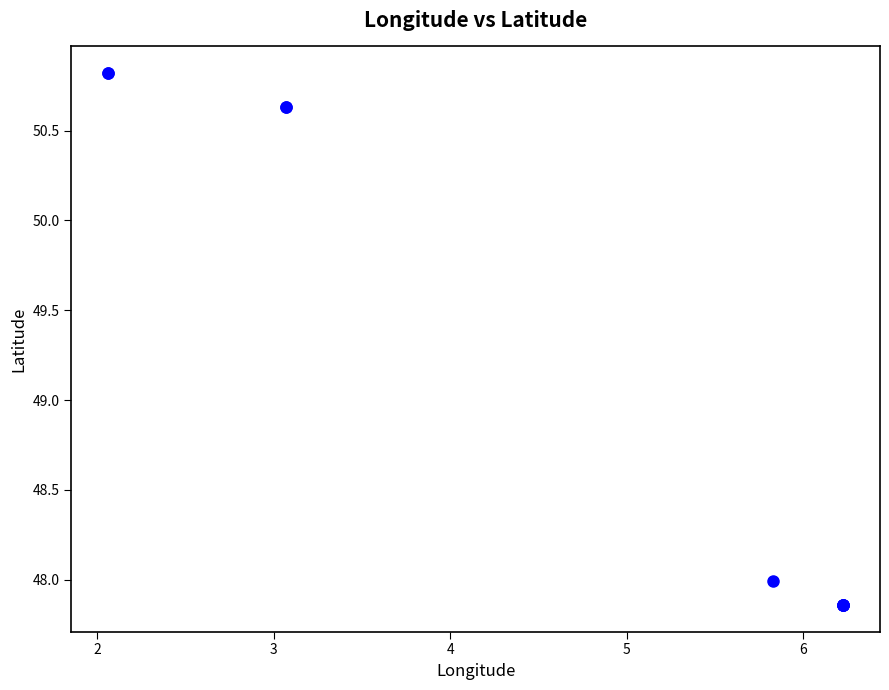

What Y value in the scatter plot is closest to 49?

48.0